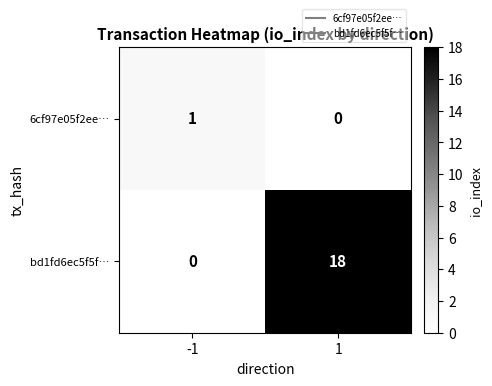

Rank the series by their average value, from highest to lowest.

bd1fd6ec5f5f…, 6cf97e05f2ee…